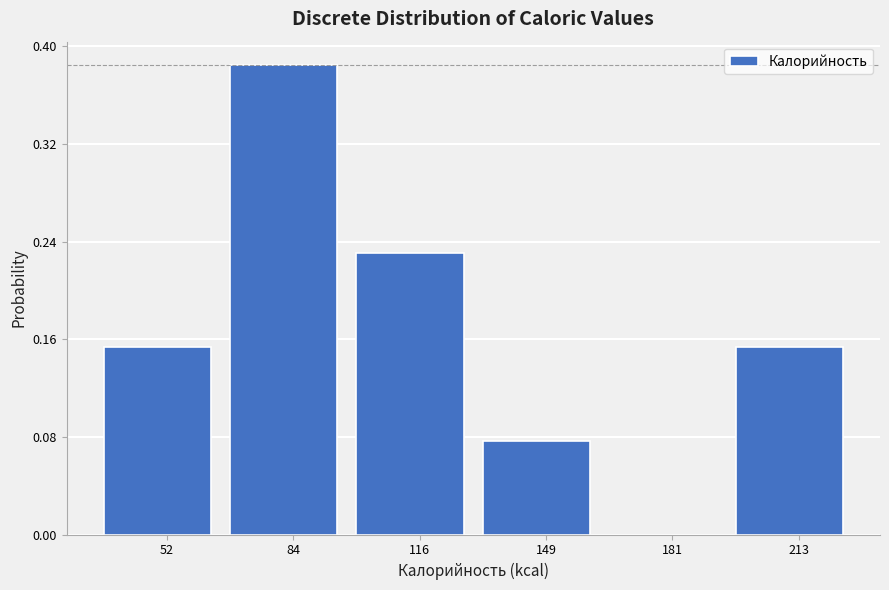

How tall is the bar that spans 200 to 230 on the x-axis? Neither the bar edges nor the heights are printed on the chart, so give them approximately, as read against the axes.

0.15